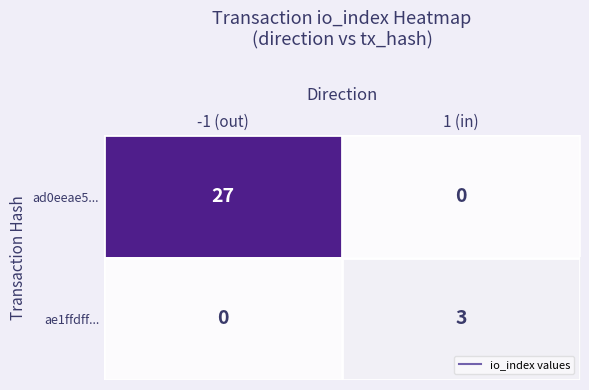

The value of ad0eeae5... at -1 (out) is 9. True or false?

False